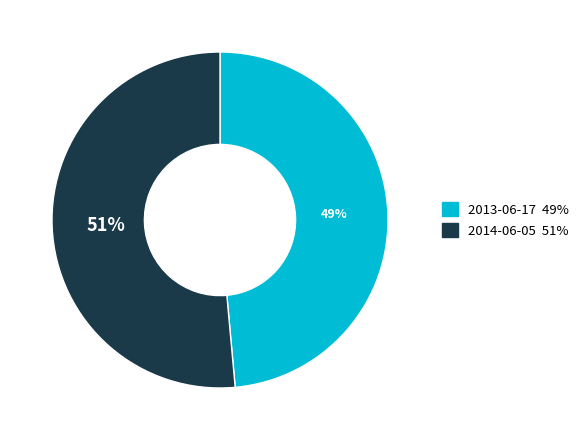

The 2013-06-17 slice represents 42% of the pie. True or false?

False